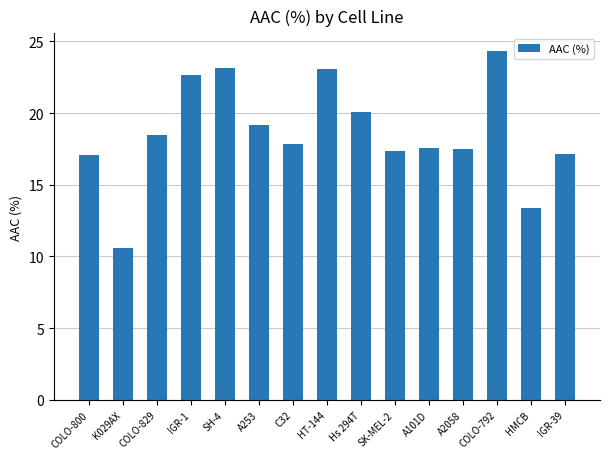

Are the bars grouped side by side (vs. stacked)?

No